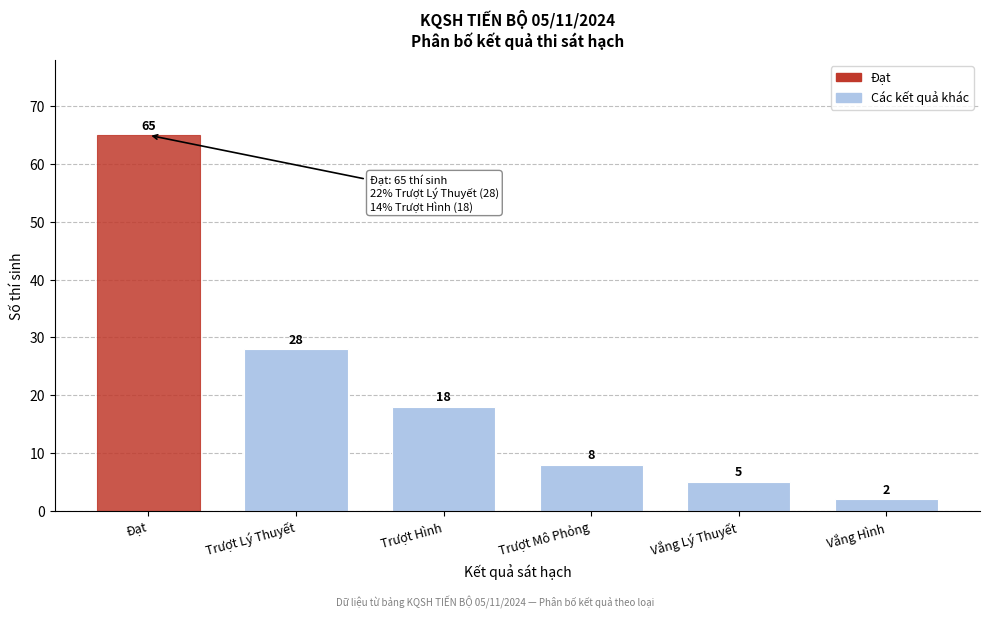

Reading left to right, what are all the values shown in this chart?

Đạt=65	Trượt Lý Thuyết=28	Trượt Hình=18	Trượt Mô Phỏng=8	Vắng Lý Thuyết=5	Vắng Hình=2